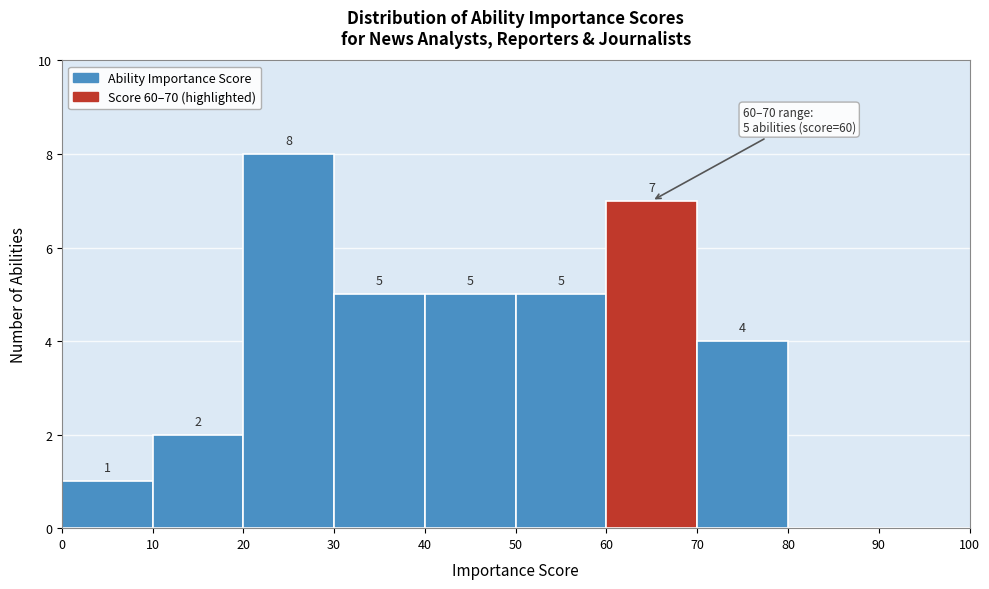

Which range on the x-axis has the tallest bar?

20 to 30